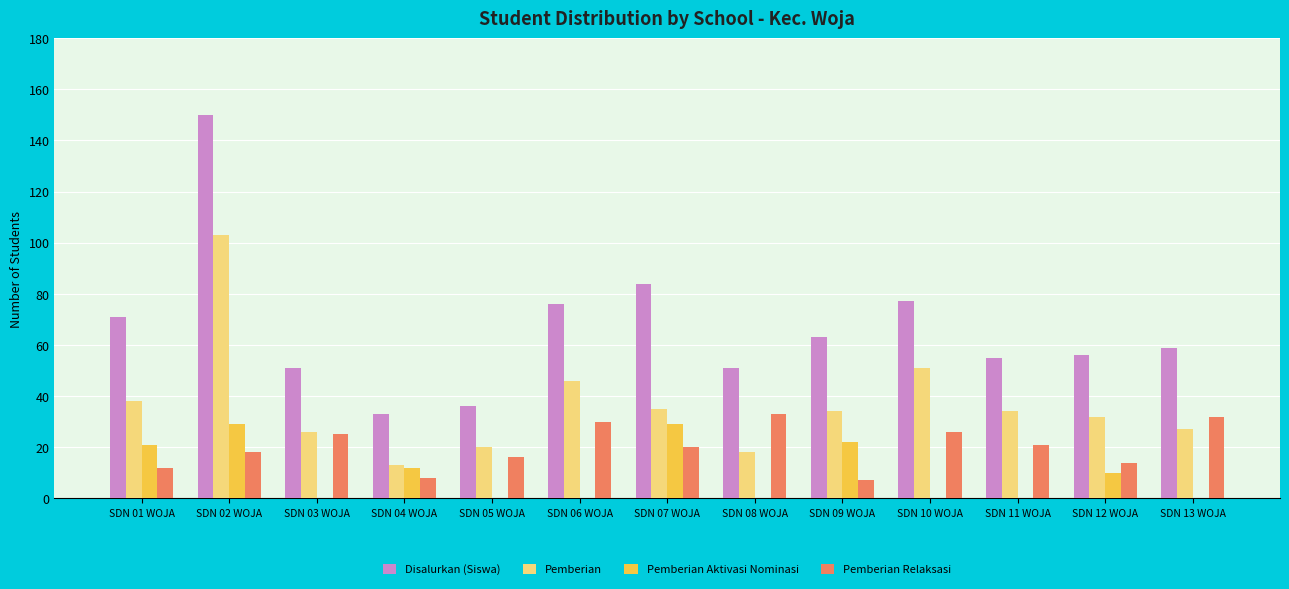

Reading right to left, transcribe all the data shown in this chart.

Disalurkan (Siswa): 59	56	55	77	63	51	84	76	36	33	51	150	71
Pemberian: 27	32	34	51	34	18	35	46	20	13	26	103	38
Pemberian Aktivasi Nominasi: 0	10	0	0	22	0	29	0	0	12	0	29	21
Pemberian Relaksasi: 32	14	21	26	7	33	20	30	16	8	25	18	12